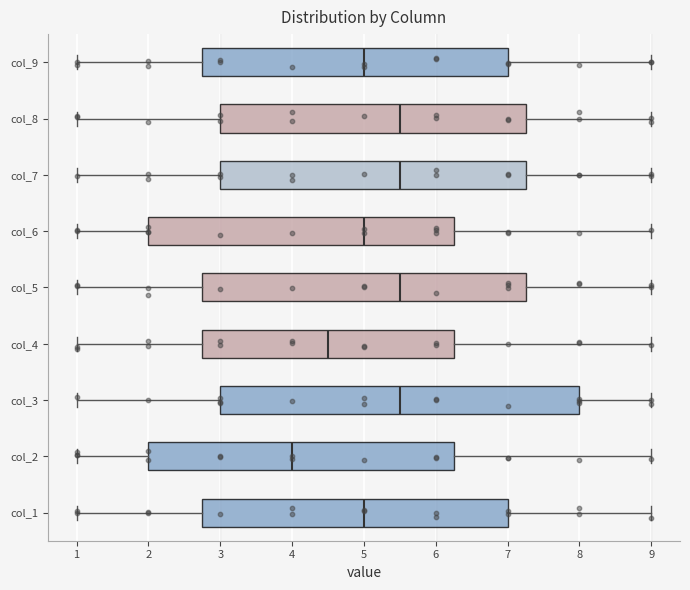

Reading bottom to top, read every box against the x-axis: the position of its median line, the range the box covers, and the ends of its whiskers. The values are not printed on the chart, so give them approximately, as read against the axis.

col_1: median 5.0, box 2.8 to 7.0, whiskers 1.0 to 9.0
col_2: median 4.0, box 2.0 to 6.3, whiskers 1.0 to 9.0
col_3: median 5.5, box 3.0 to 8.0, whiskers 1.0 to 9.0
col_4: median 4.5, box 2.8 to 6.3, whiskers 1.0 to 9.0
col_5: median 5.5, box 2.8 to 7.3, whiskers 1.0 to 9.0
col_6: median 5.0, box 2.0 to 6.3, whiskers 1.0 to 9.0
col_7: median 5.5, box 3.0 to 7.3, whiskers 1.0 to 9.0
col_8: median 5.5, box 3.0 to 7.3, whiskers 1.0 to 9.0
col_9: median 5.0, box 2.8 to 7.0, whiskers 1.0 to 9.0